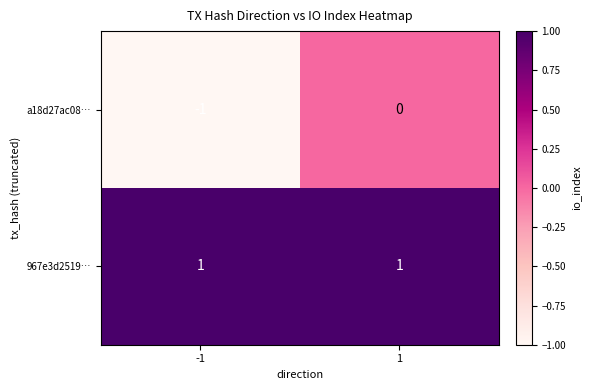

Between -1 and 1, which series saw the biggest shift?

a18d27ac08…